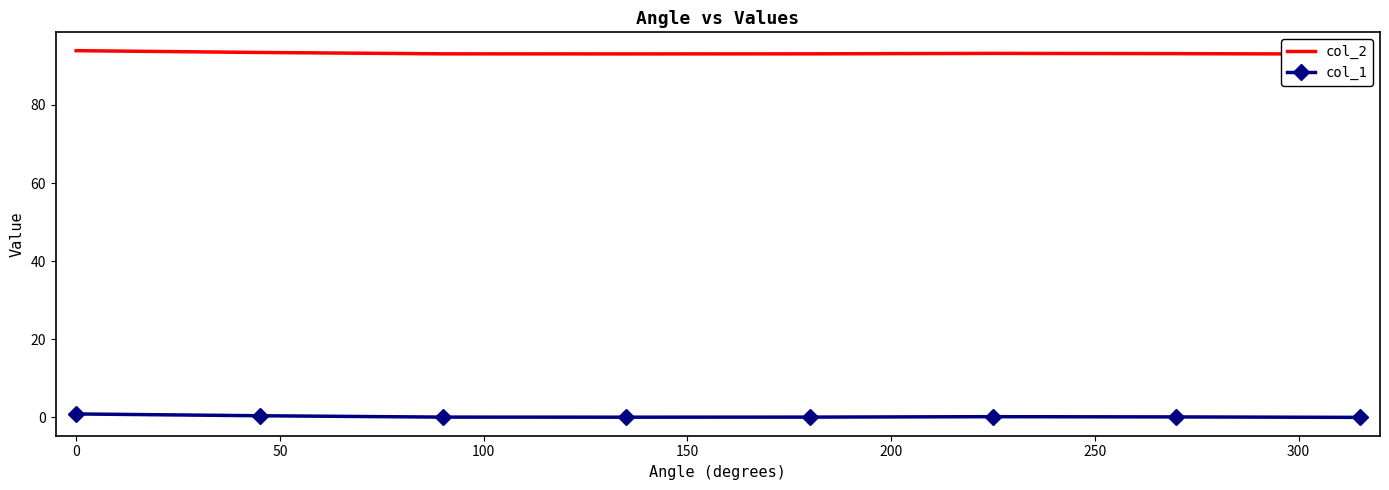

True or false: col_2 and col_1 cross at least once.

False